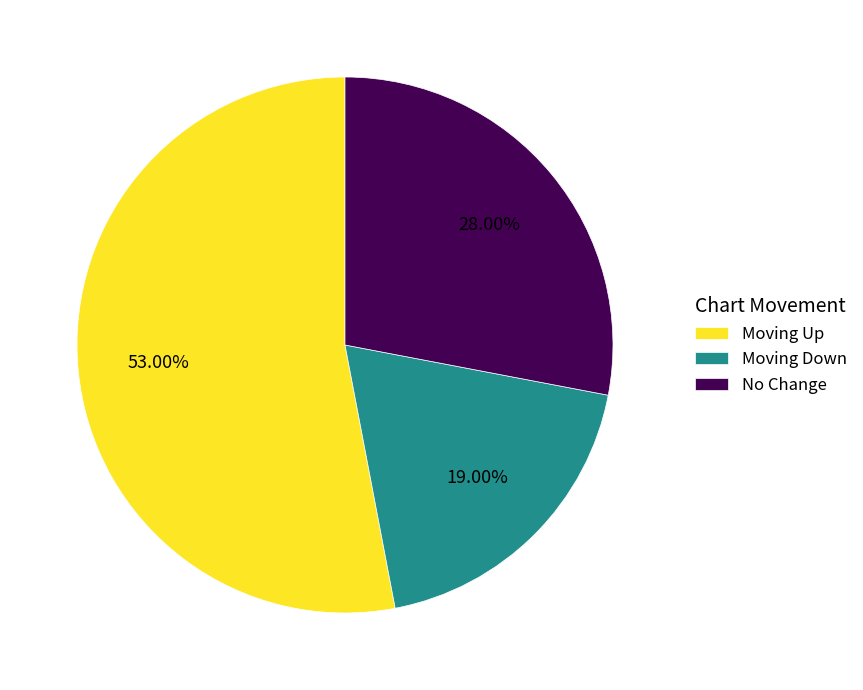

How many slices are in this pie chart?

3